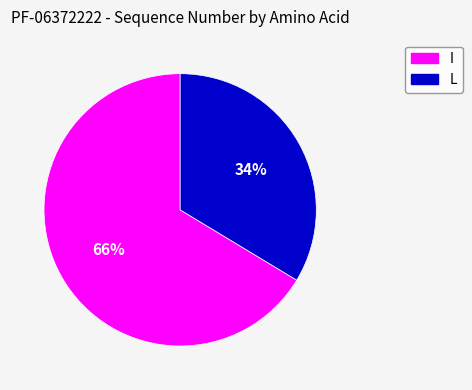

How many segments does this pie chart have?

2